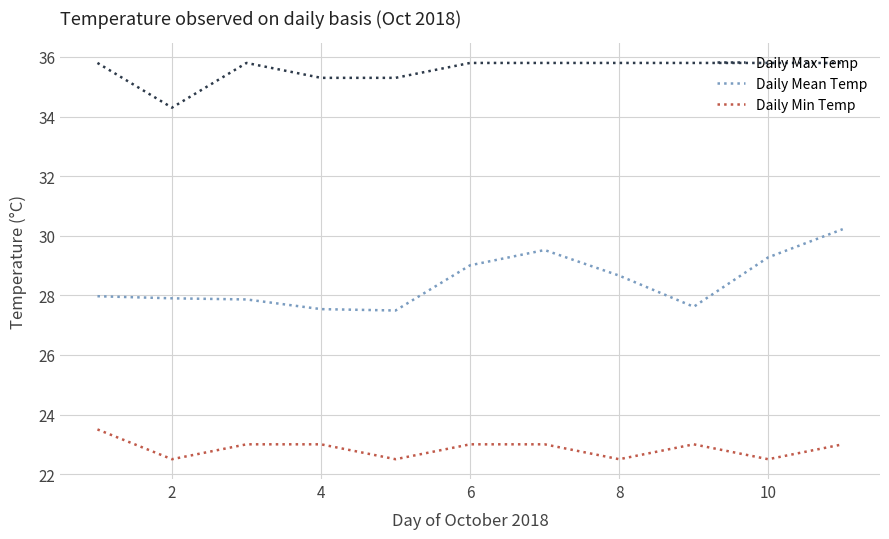

Rank the series by their average value, from highest to lowest.

Daily Max Temp, Daily Mean Temp, Daily Min Temp